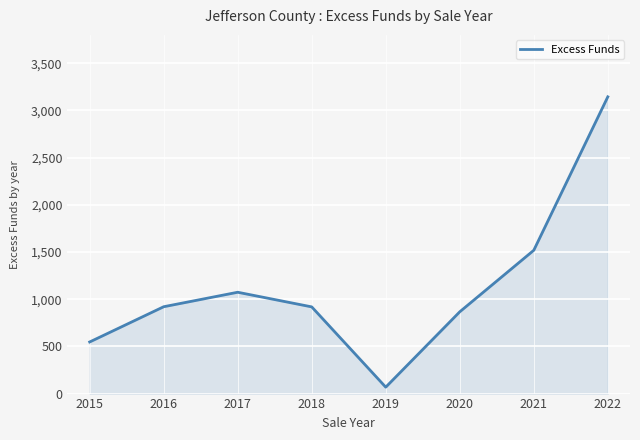

How many lines are shown in the chart?

1